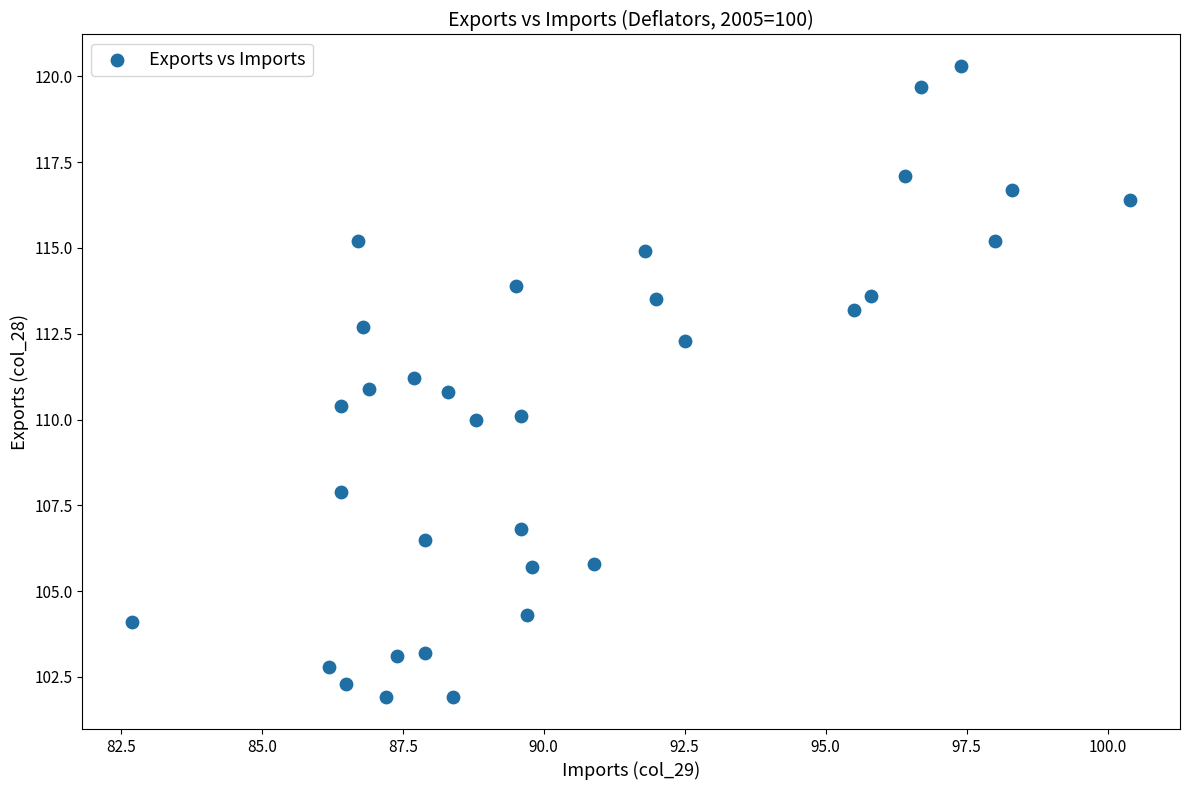

Count the number of points in this scatter plot.

33